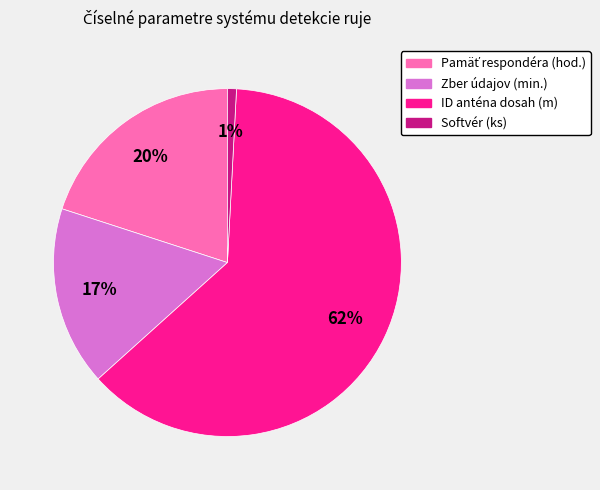

To the nearest percent, what is the combined percentage of Softvér (ks) and Zber údajov (min.)?

18%